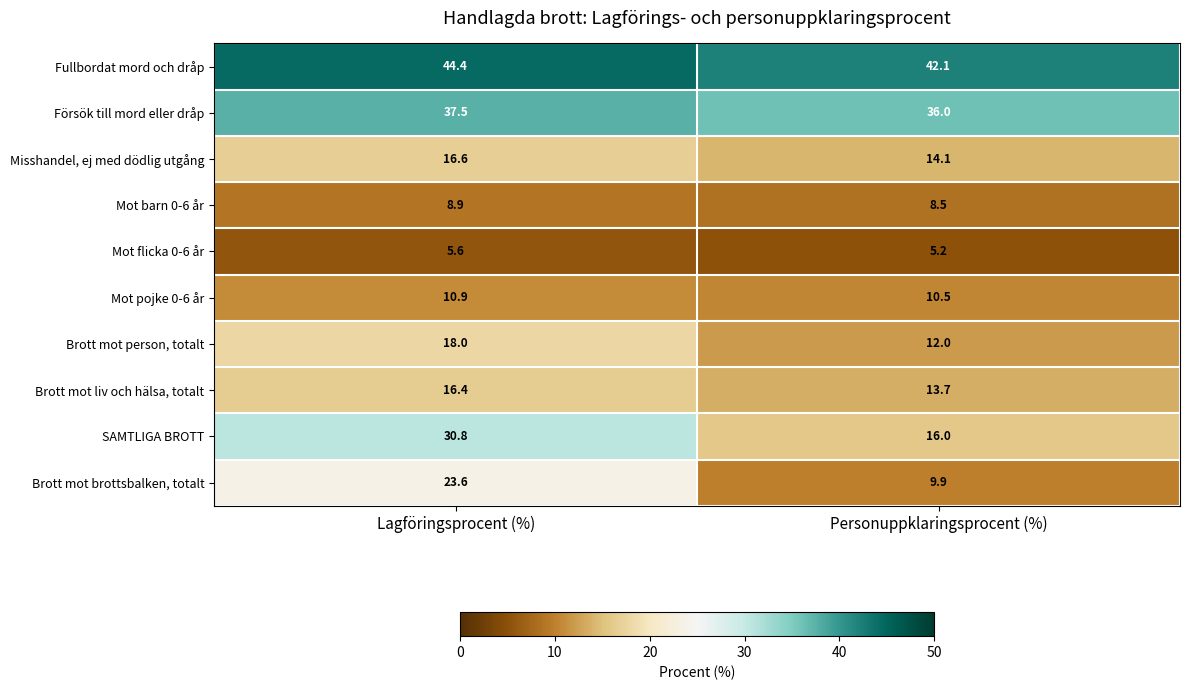

Between Lagföringsprocent (%) and Personuppklaringsprocent (%), which series saw the biggest shift?

SAMTLIGA BROTT